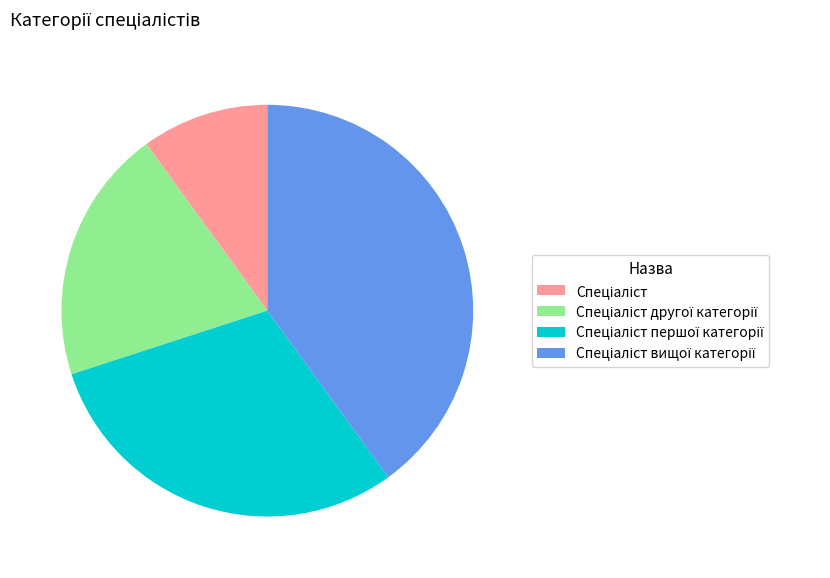

Is there a majority slice in this chart?

No